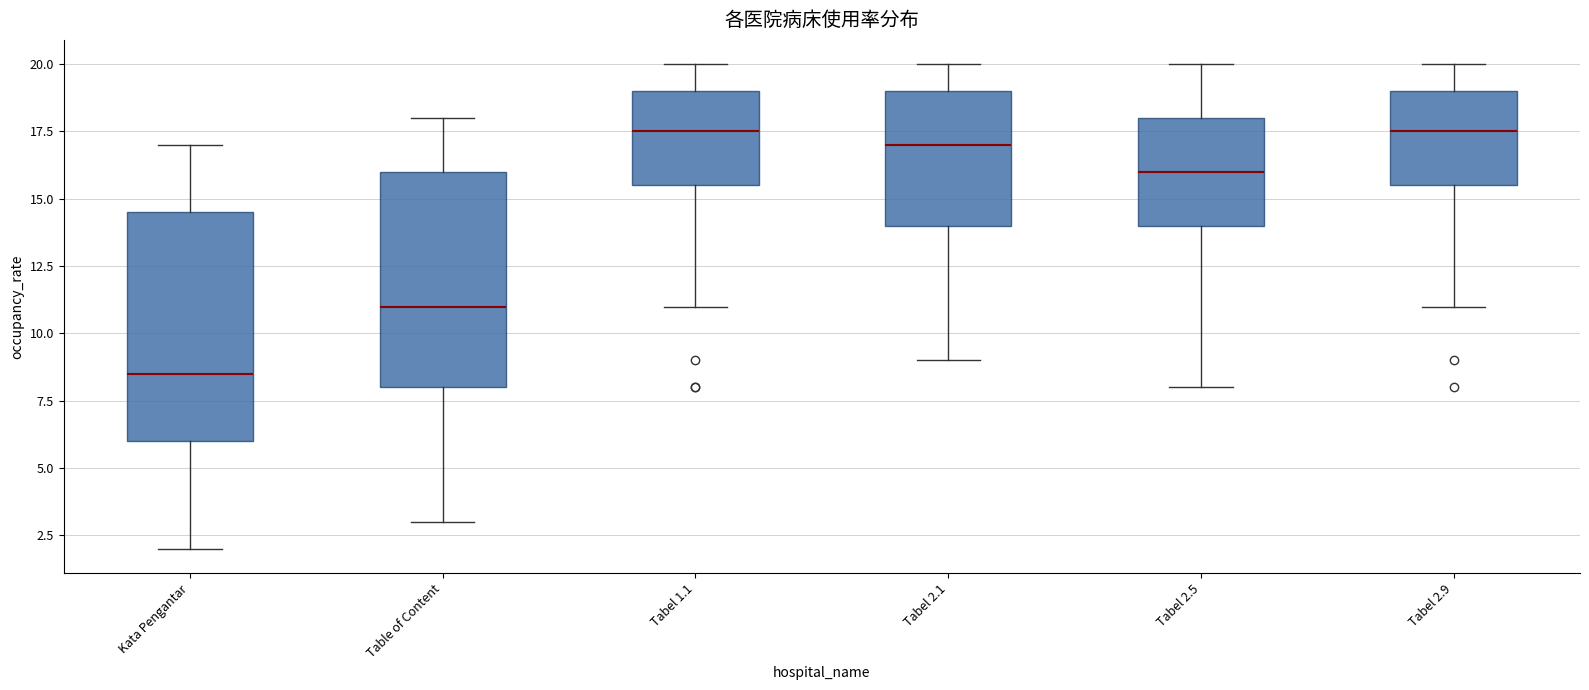

Which box is the tallest, from its lower edge to its upper edge?

Kata Pengantar